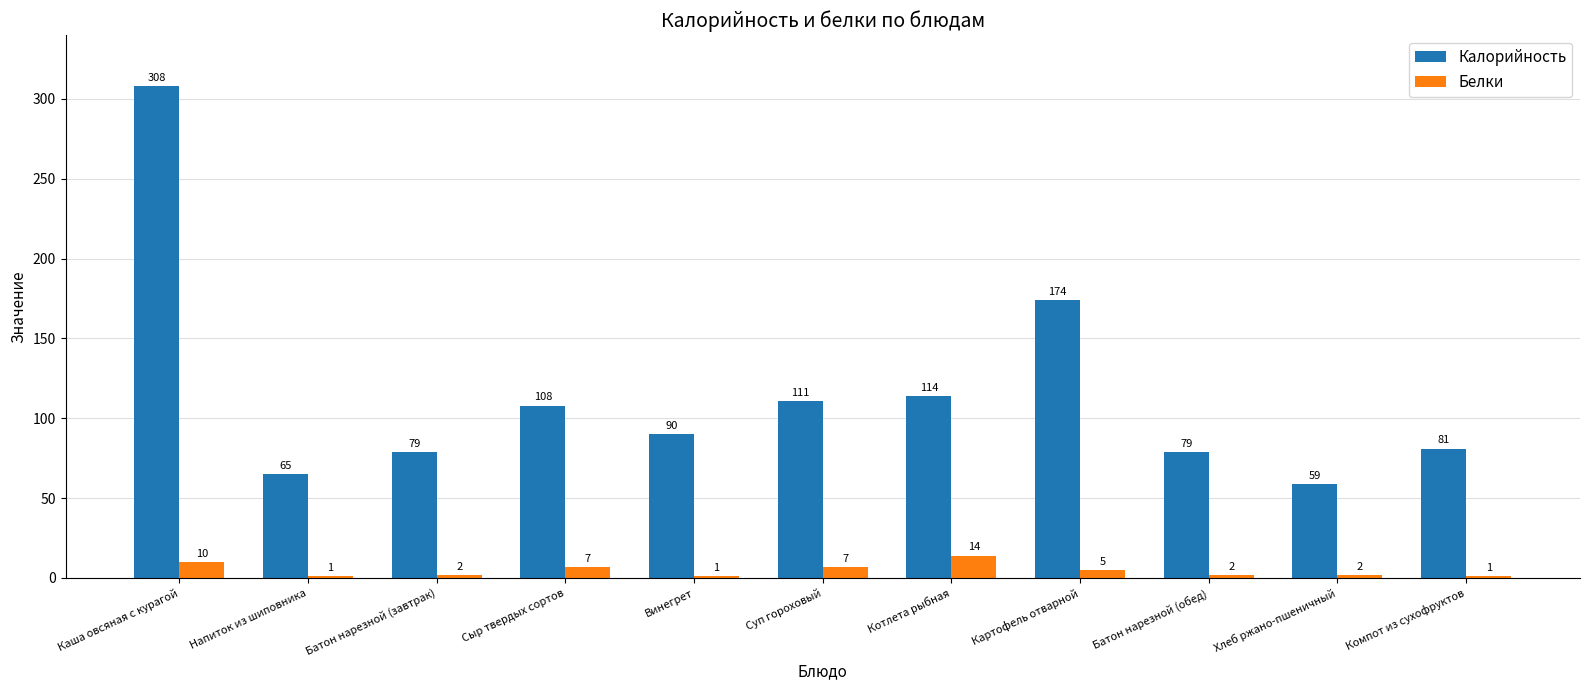

Is the value of Калорийность at Хлеб ржано-пшеничный greater than the value of Белки at Батон нарезной (обед)?

Yes